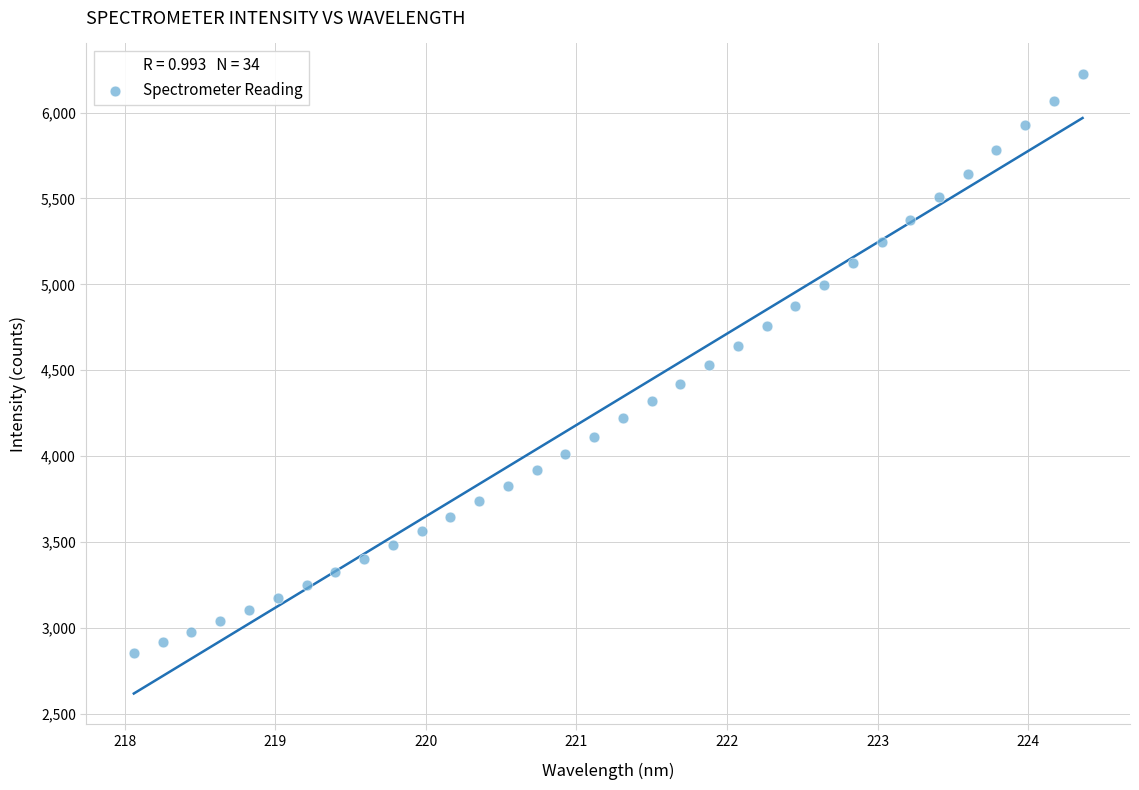

What is the range of Y values (max minus min)?

3370.1